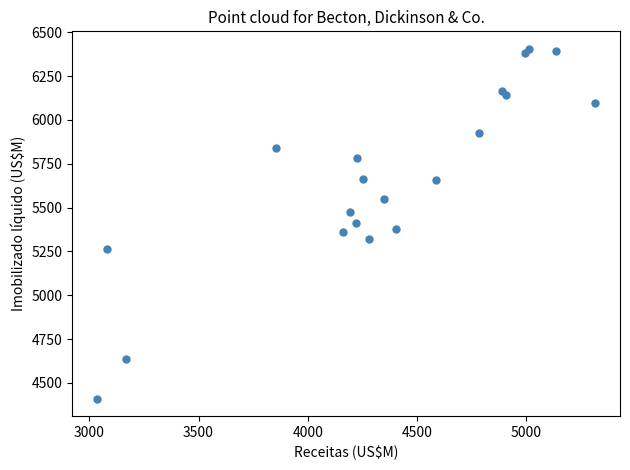

What is the range of Y values (max minus min)?

1996